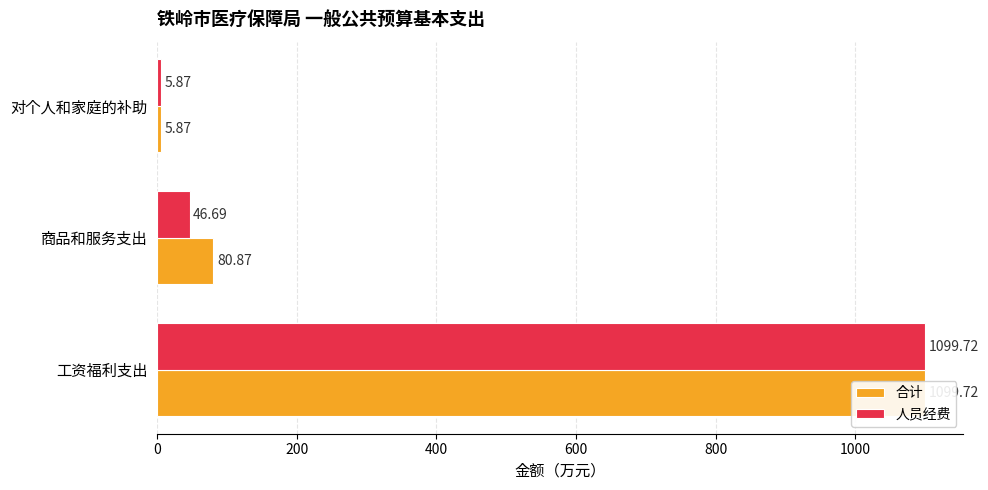

Which series changed the most between 工资福利支出 and 对个人和家庭的补助?

合计